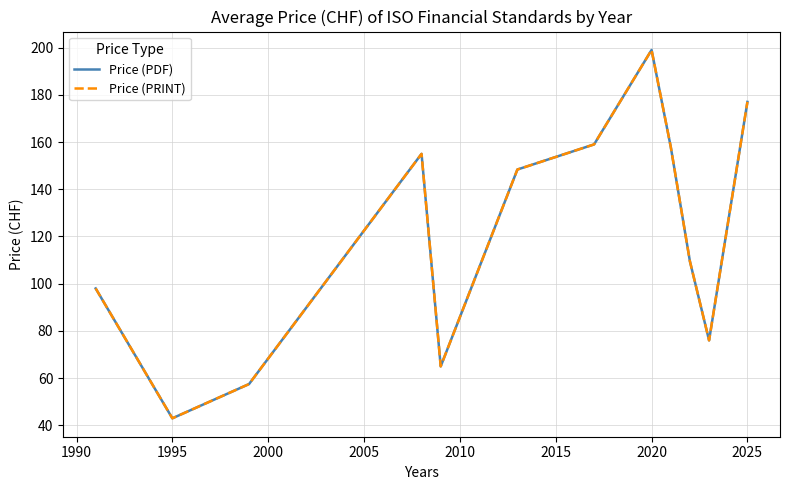

What is the maximum value for Price (PRINT)?

199.0